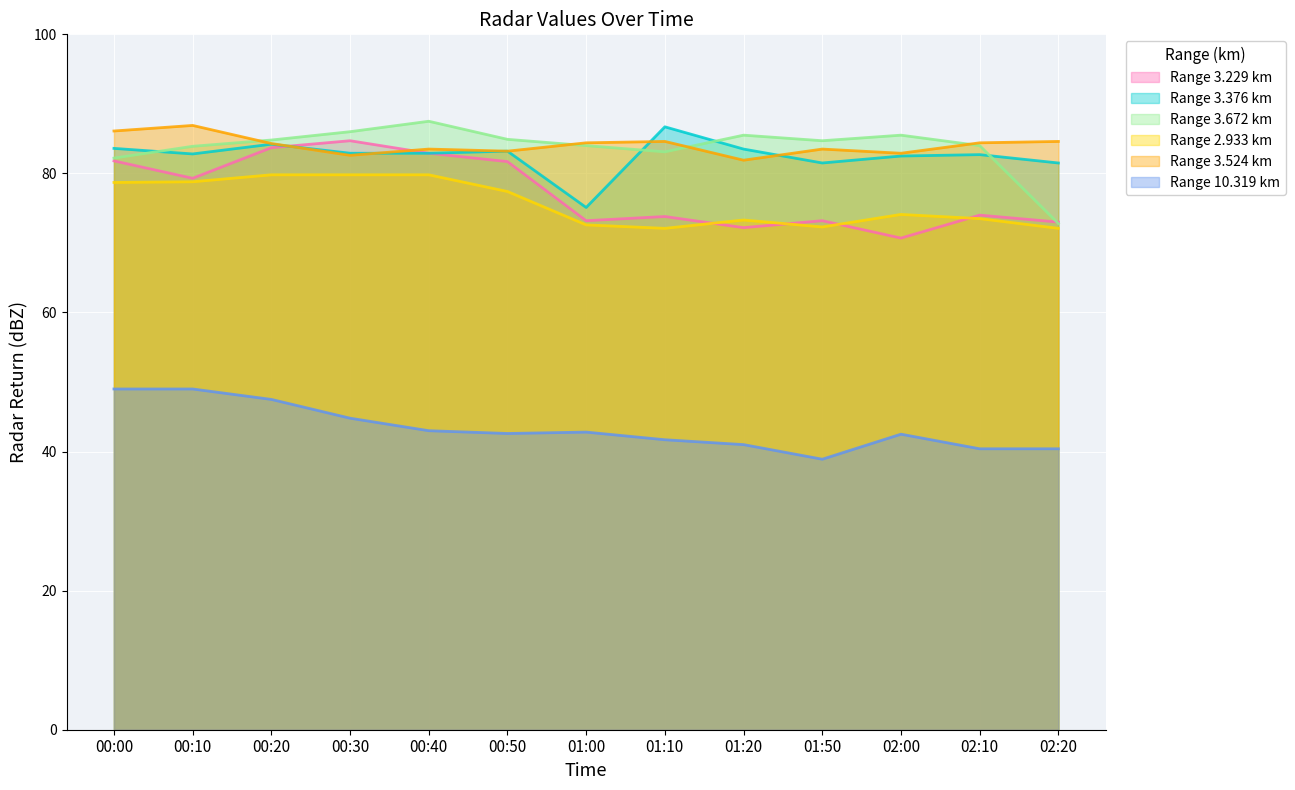

Rank the series at 00:10 from lowest to highest value.

10.319, 2.933, 3.229, 3.376, 3.672, 3.524